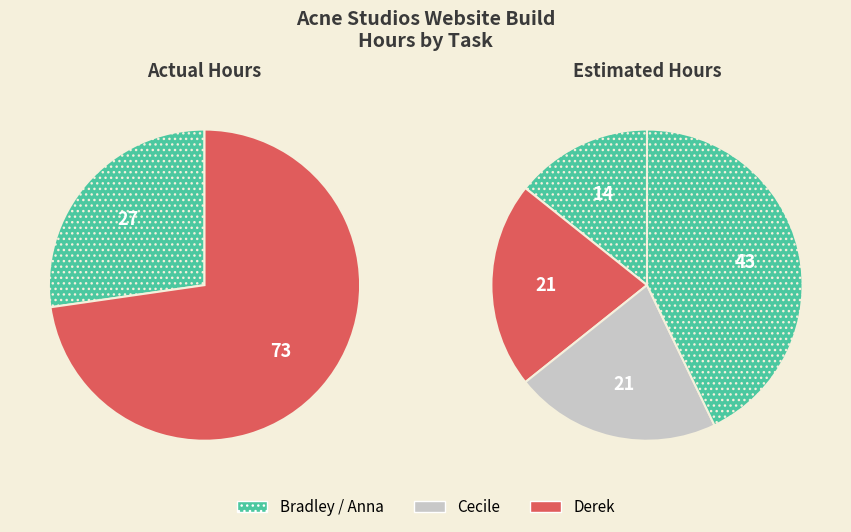

Count the number of slices in the pie.

4